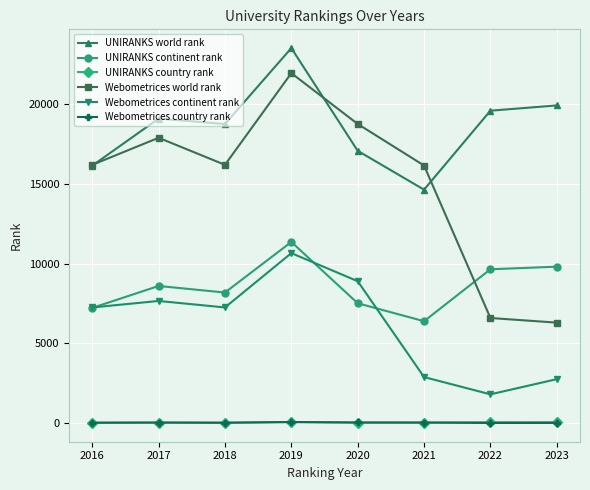

Between 2018 and 2022, which series saw the biggest shift?

Webometrices world rank